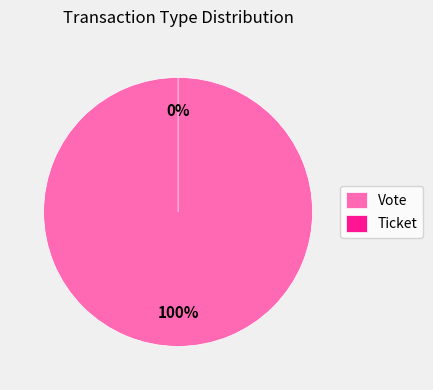

Count the number of slices in the pie.

2